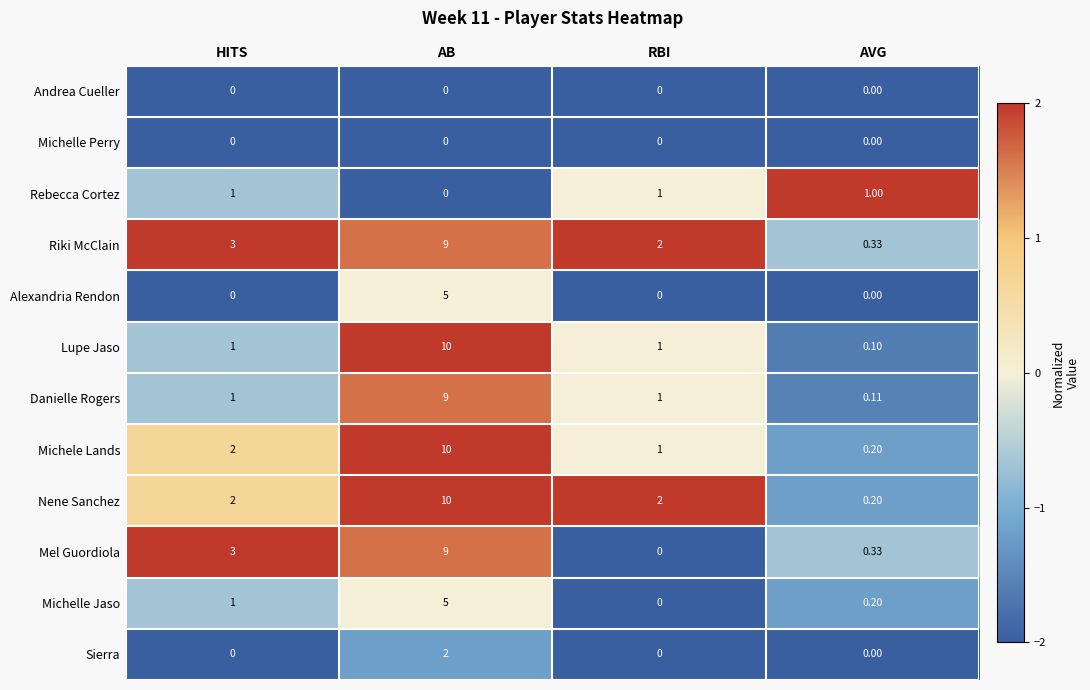

At which label is Michele Lands closest to 5?

HITS